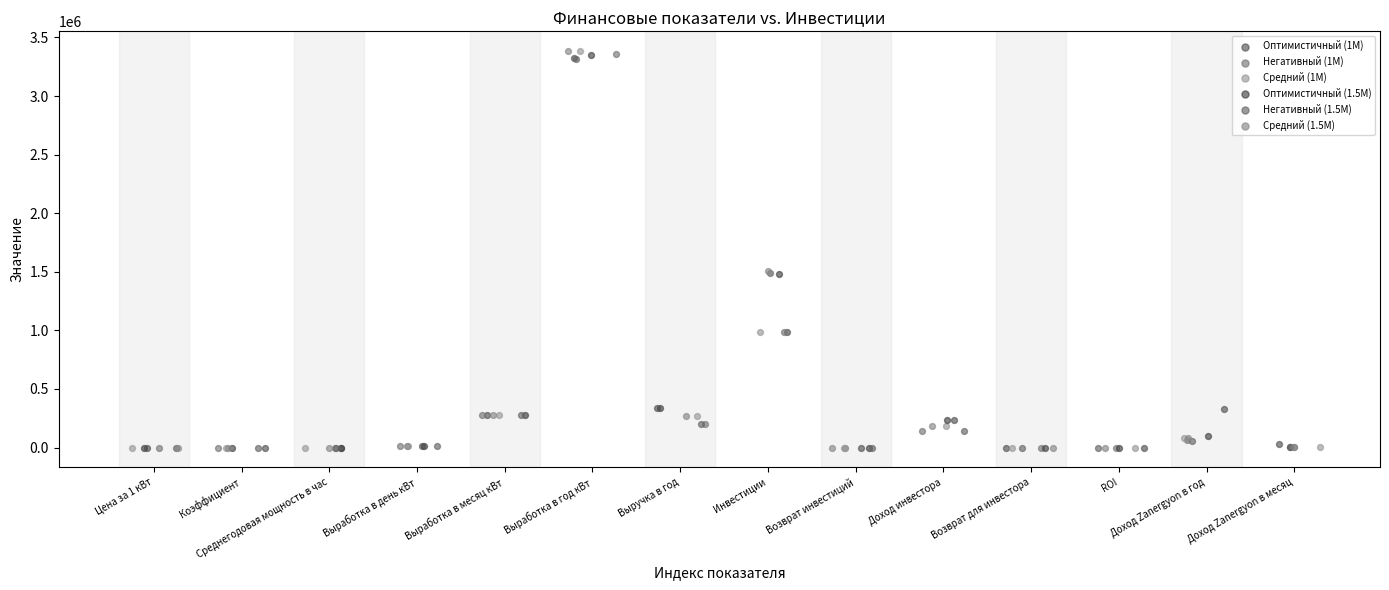

Which series has the widest spread of Y values?

Средний (1M)